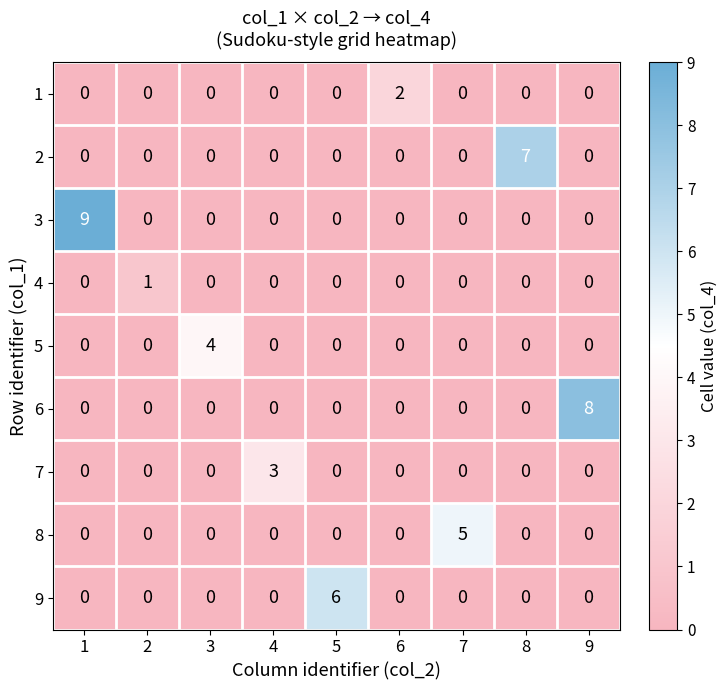

What is the difference between the maximum and second lowest values in the 5 series?

4